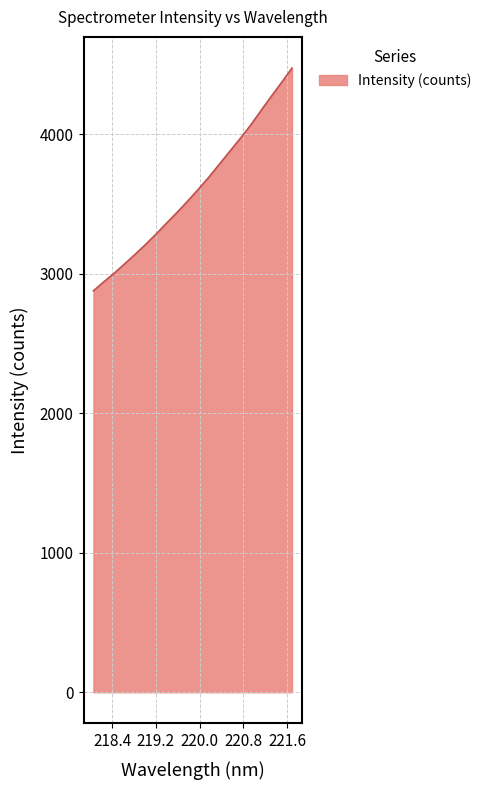

What is the smallest value displayed?

2878.5